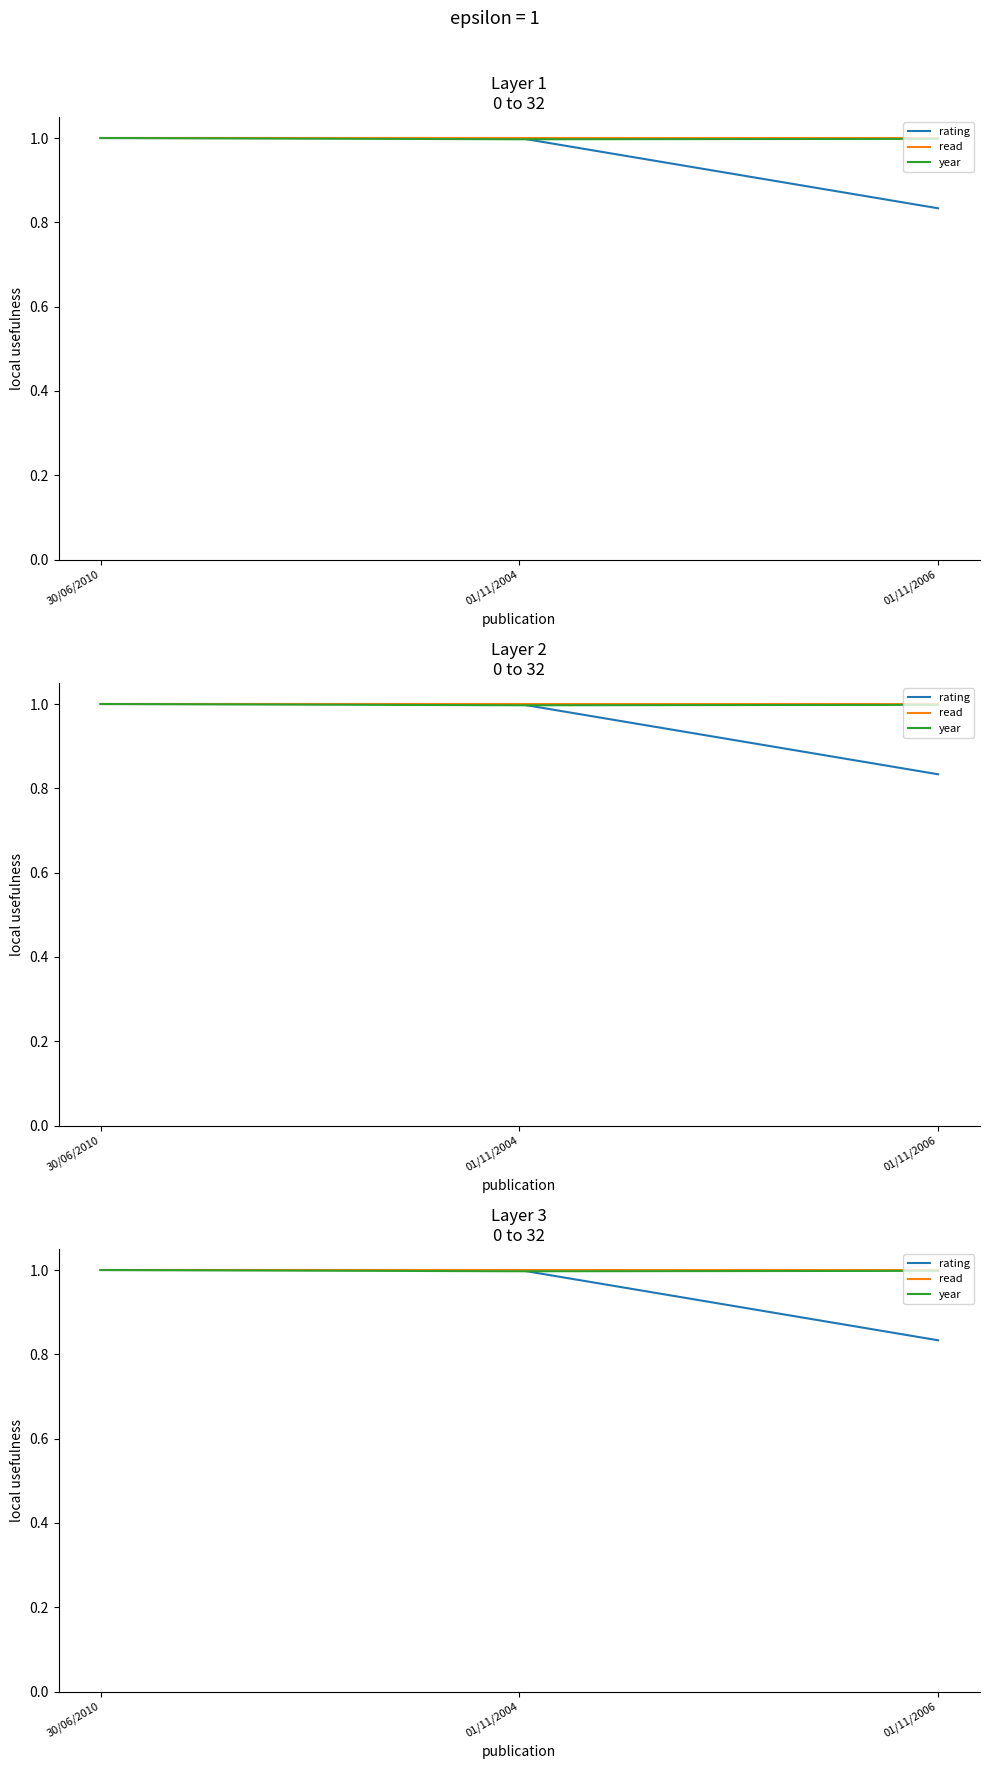

Rank the series by their maximum value, from highest to lowest.

rating, read, year